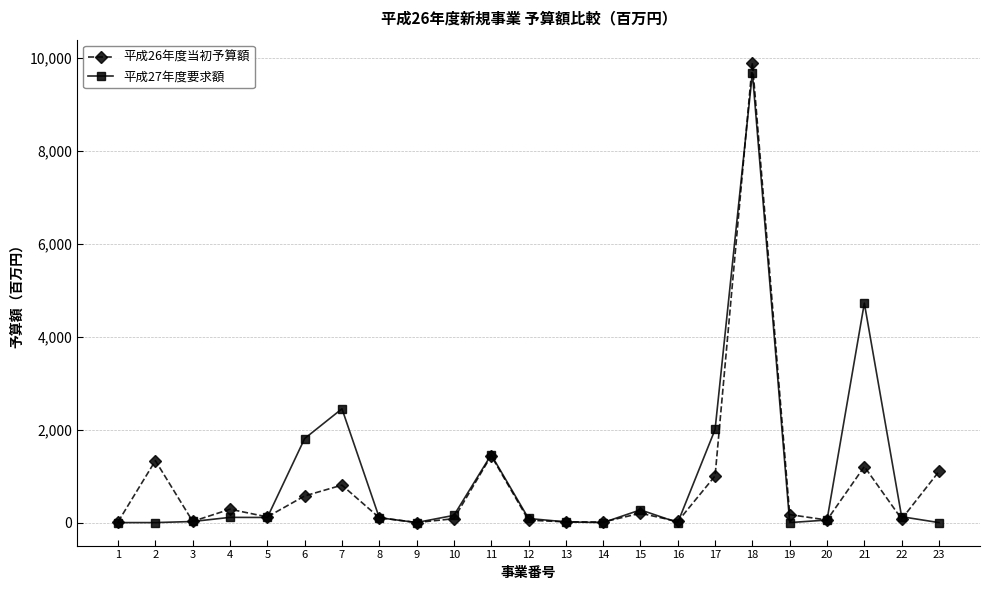

What is the spread (max minus min) of values at 6?

1235.8